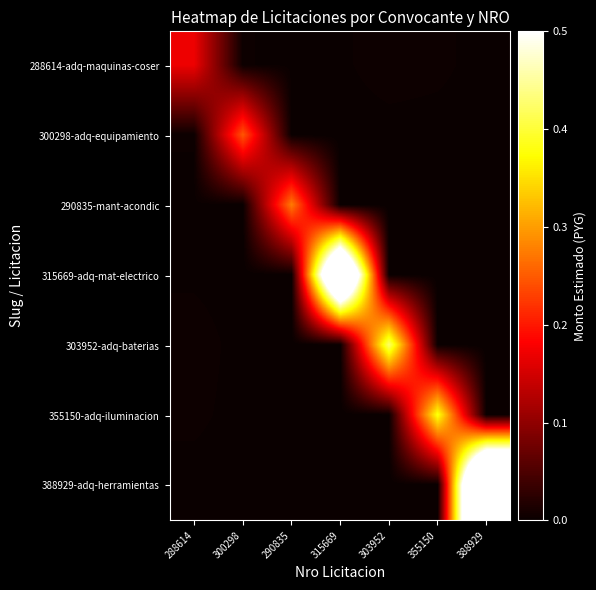

List the series in order of their peak value, lowest first.

288614-adq-maquinas-coser, 300298-adq-equipamiento, 290835-mant-acondic, 355150-adq-iluminacion, 303952-adq-baterias, 315669-adq-mat-electrico, 388929-adq-herramientas